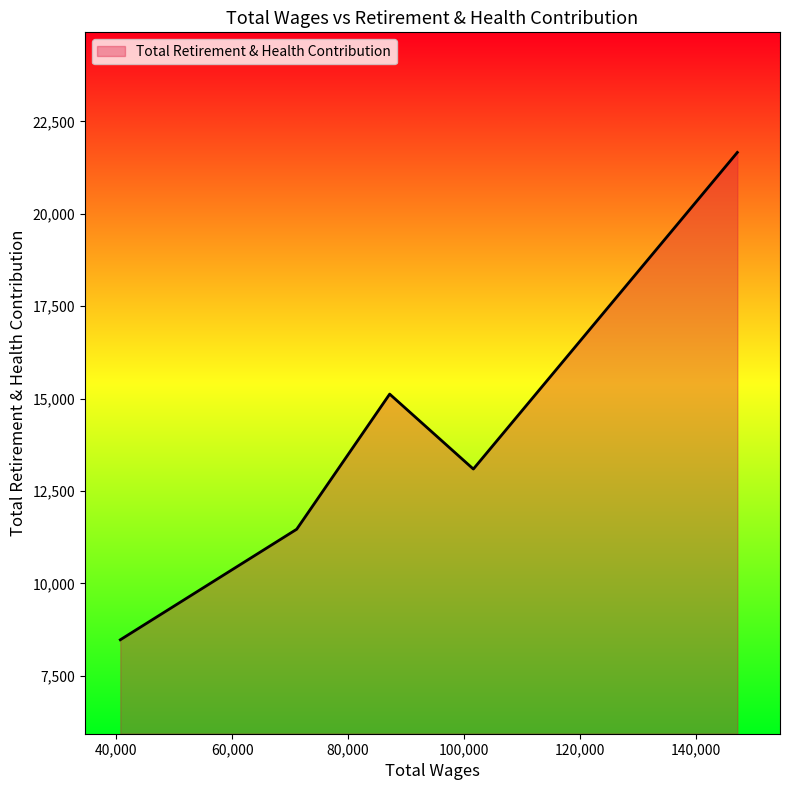

True or false: there are more than 1 points higher than both neighbors.

False